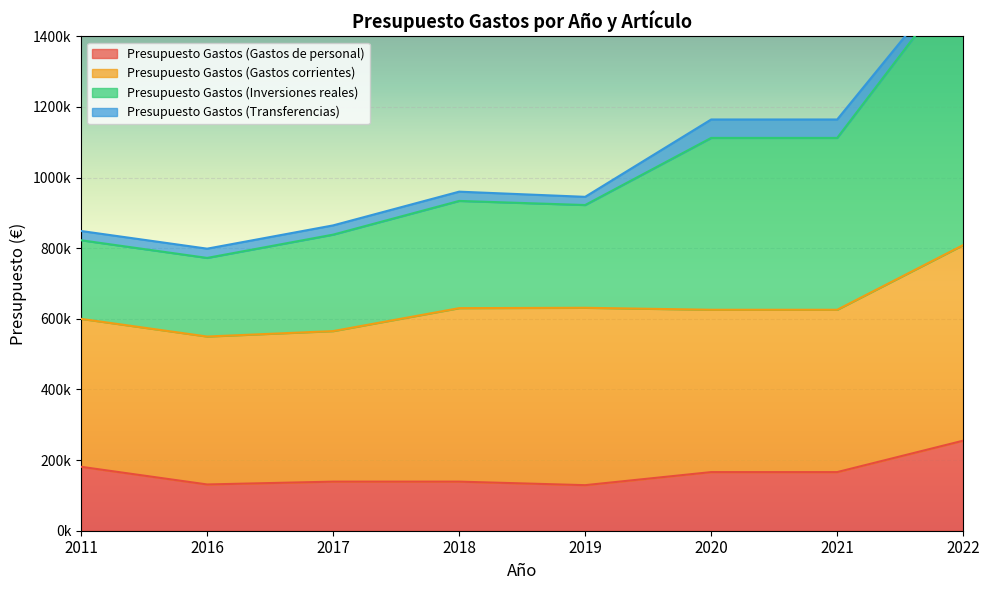

In Presupuesto Gastos (Inversiones reales), how many points are lower than both neighbors (excluding endpoints)?

2